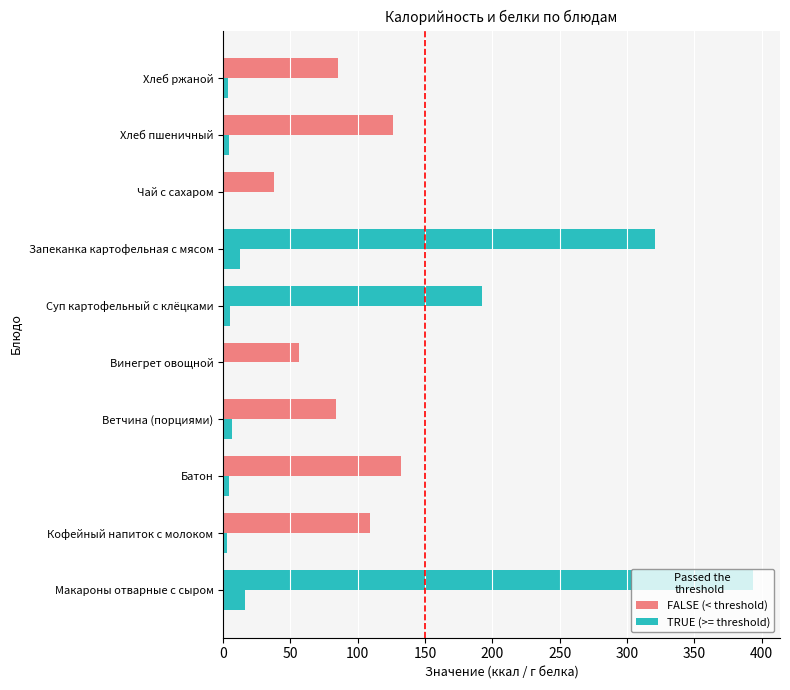

True or false: Белки has a value of 8.1 at Макароны отварные с сыром.

False